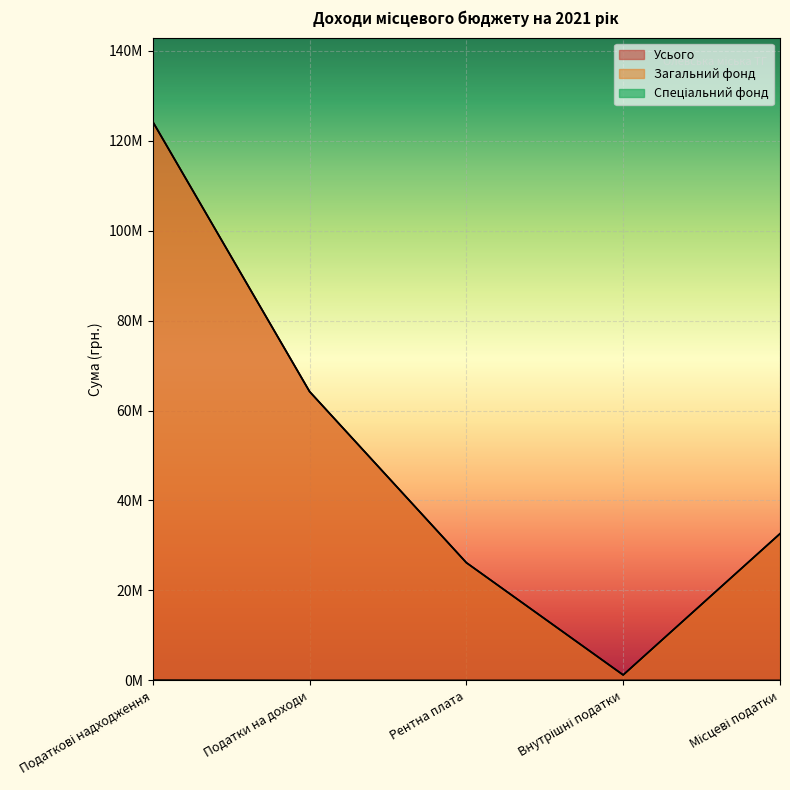

The value of Спеціальний фонд at Внутрішні податки is 0. True or false?

True